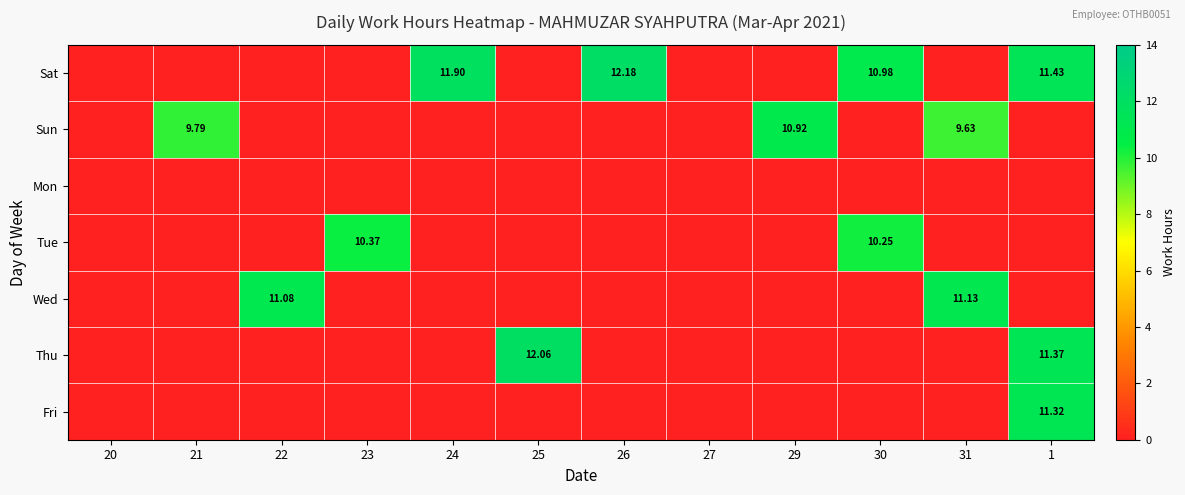

At which label does Sun reach its minimum?

20